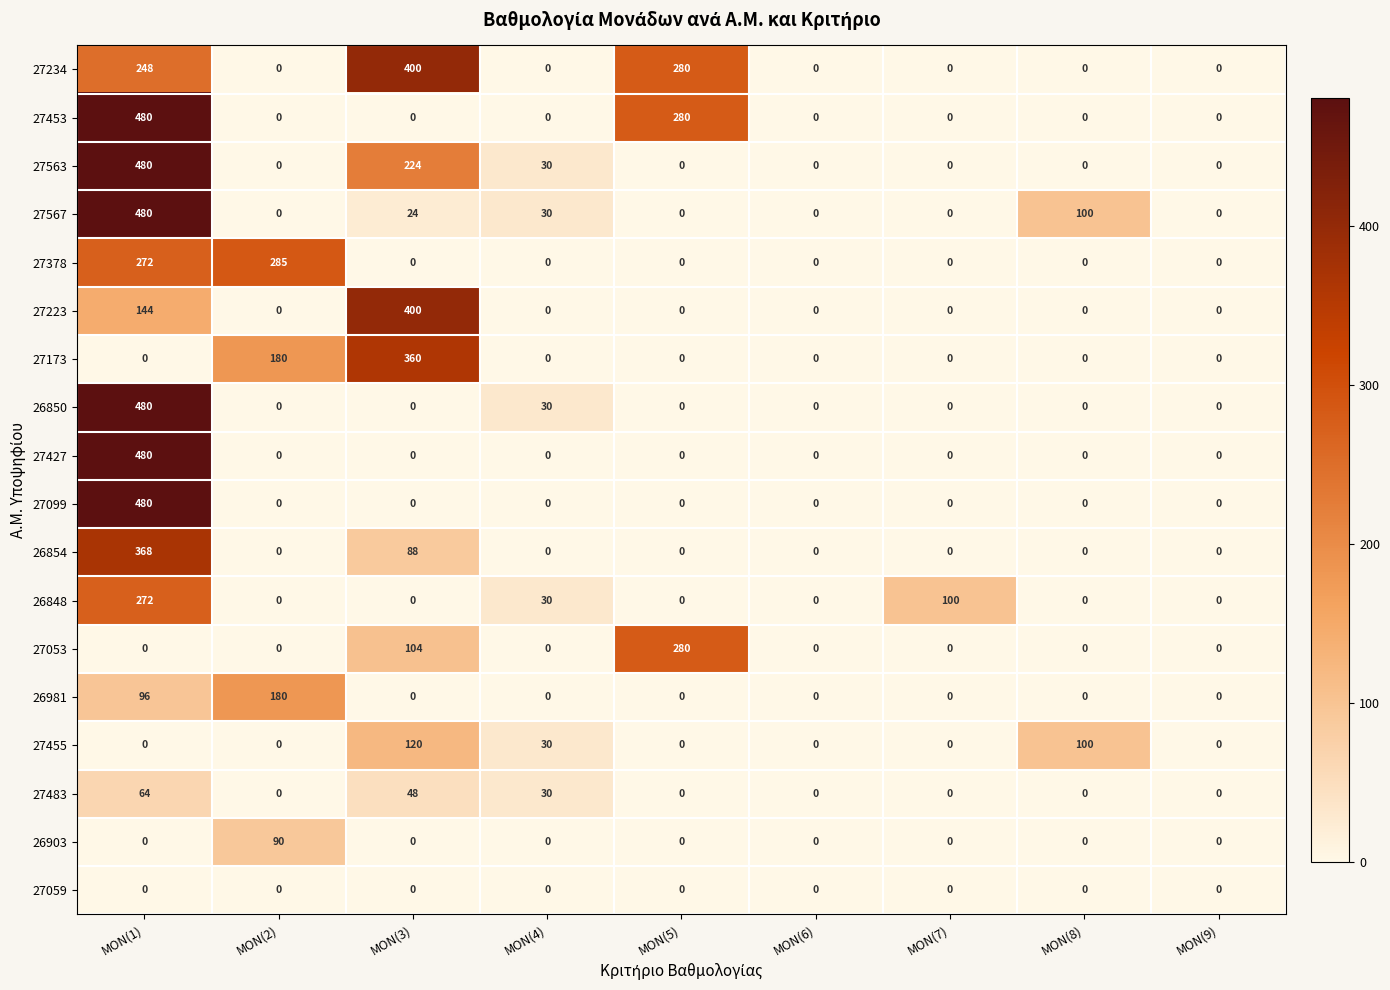

Between MON(6) and MON(7), which series saw the biggest shift?

26848